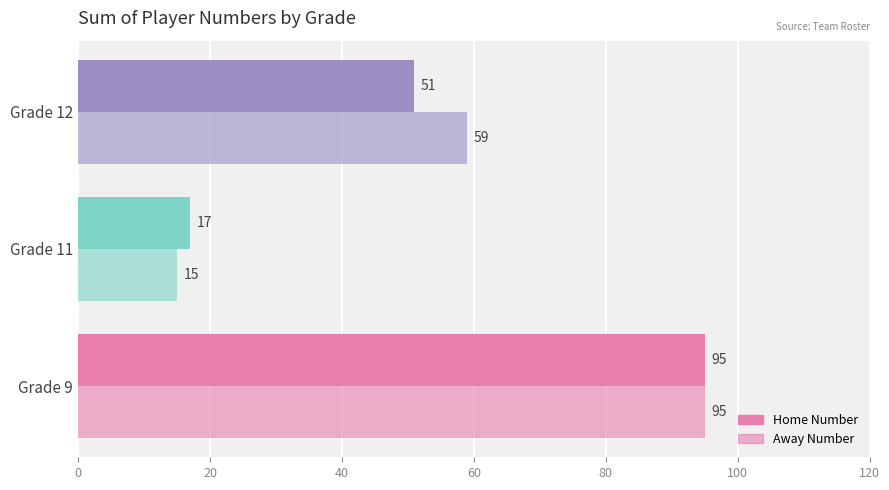

How many data points in Away Number are less than 59?

1